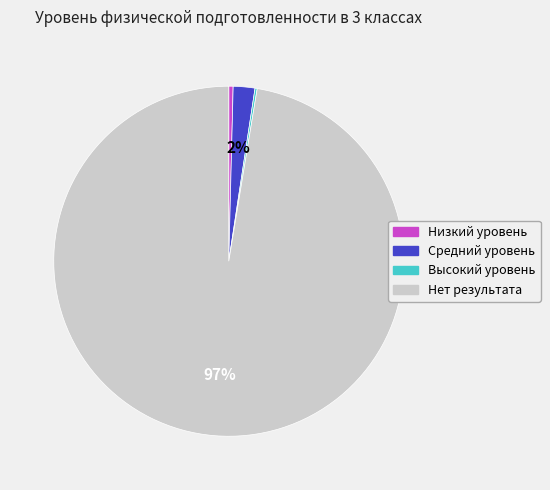

What is the majority slice?

Нет результата